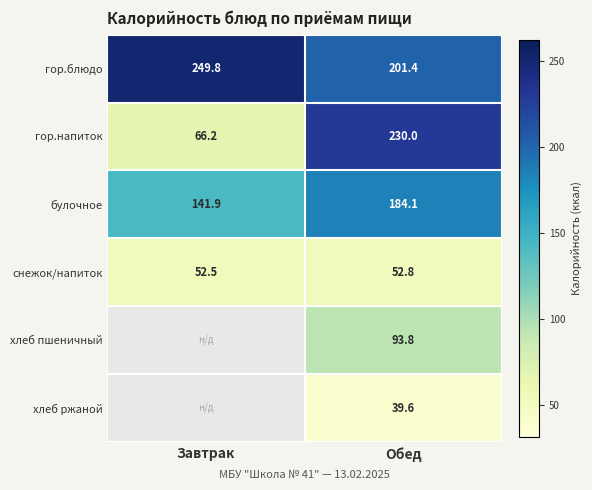

What is the difference between the maximum and minimum values in the гор.блюдо series?

48.4